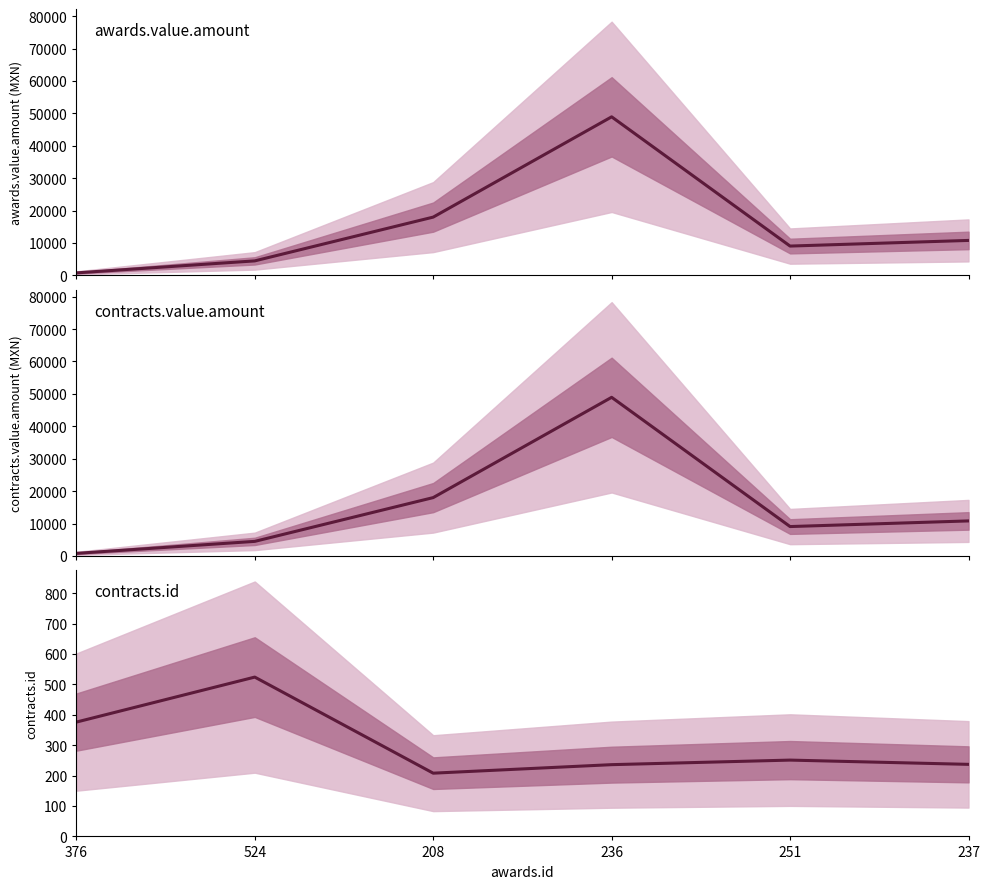

Which series changed the most between 376 and 208?

awards.value.amount